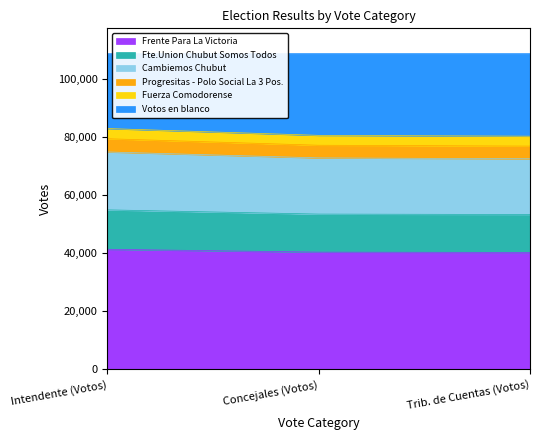

What is the label of the 2nd point from the right?

Concejales (Votos)